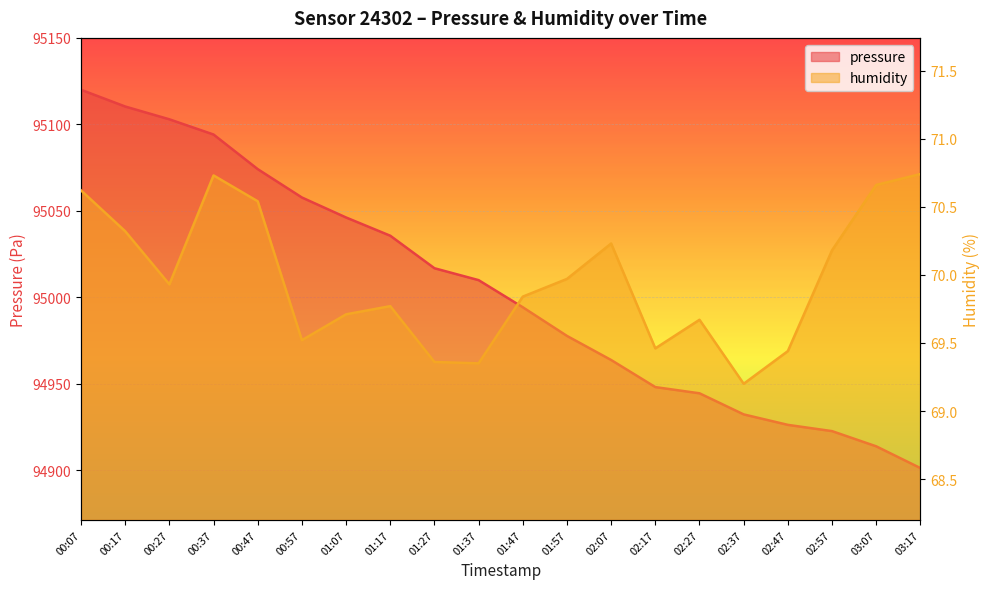

At which category does the chart reach its peak across all series?

00:07